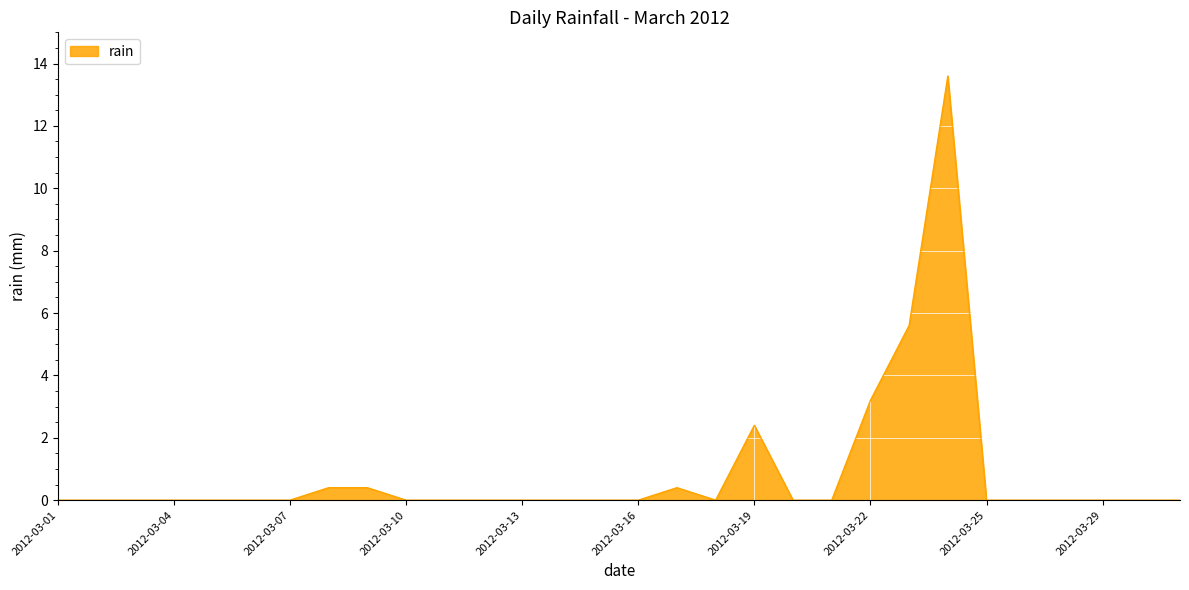

What is the sum of all values?

26.0